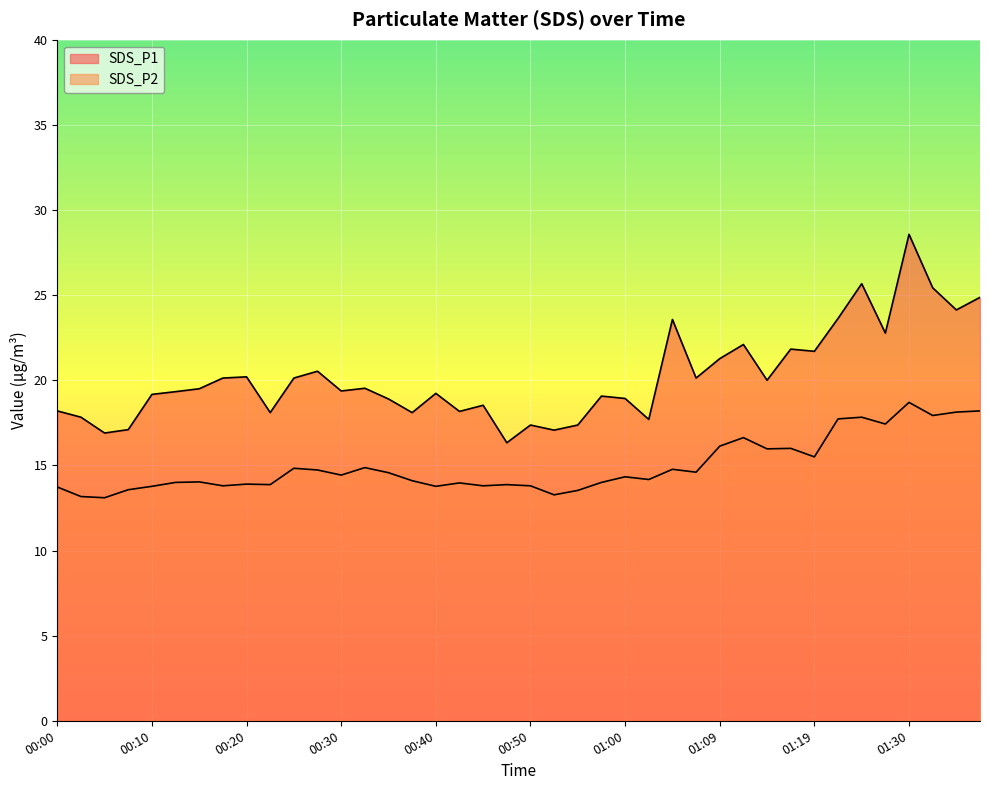

What is the average value of the SDS_P1 series?

20.2